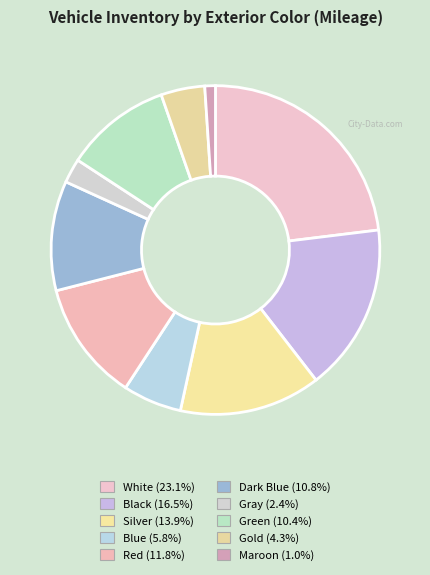

True or false: Gold accounts for 4% of the total.

True